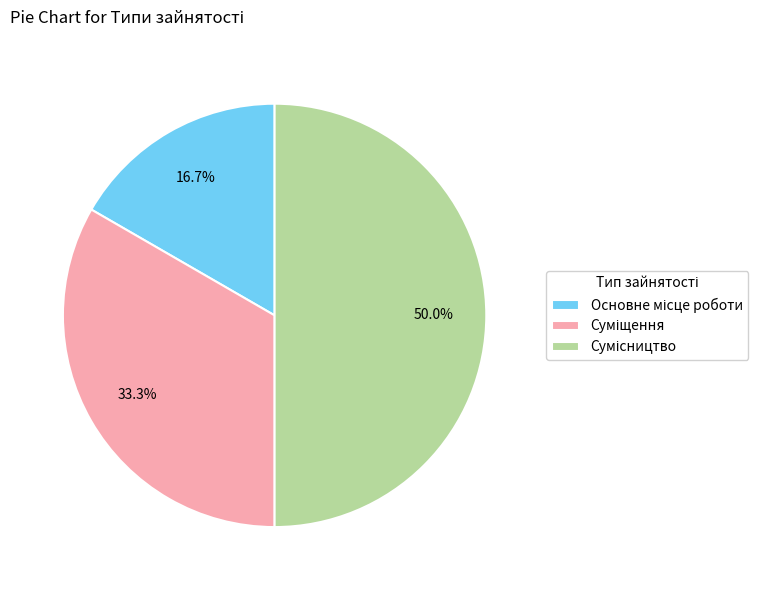

To the nearest percent, what is the average slice percentage?

33%